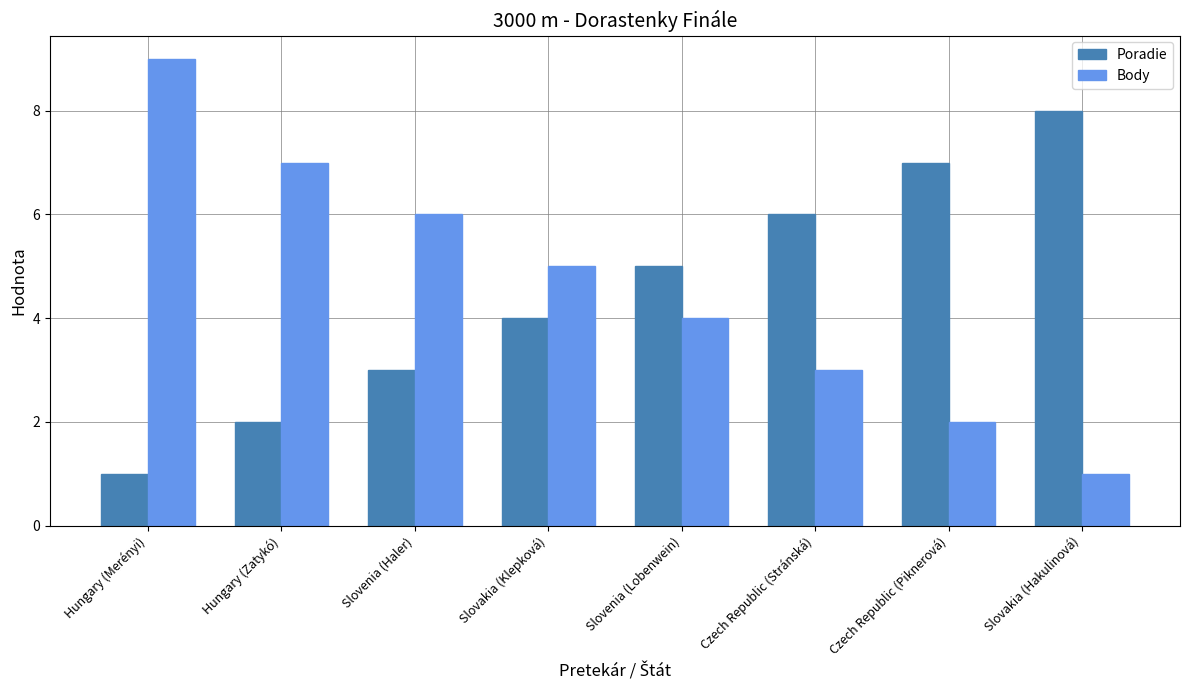

What is the approximate value of Body at Hungary (Merényi)?

9